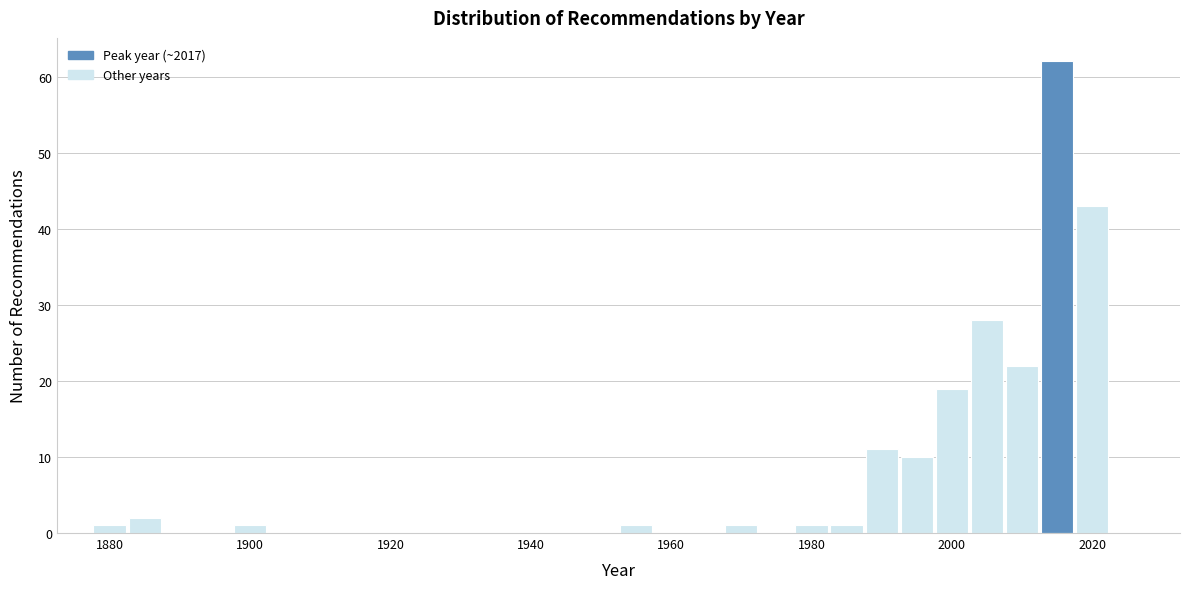

Read against the x-axis, roughly where is the centre of the tallest bar?

2016